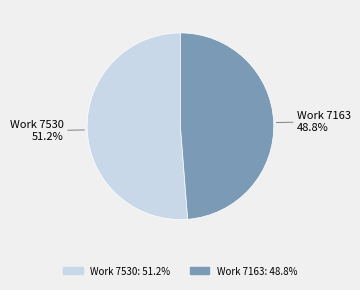

To the nearest percent, what is the average slice percentage?

50%